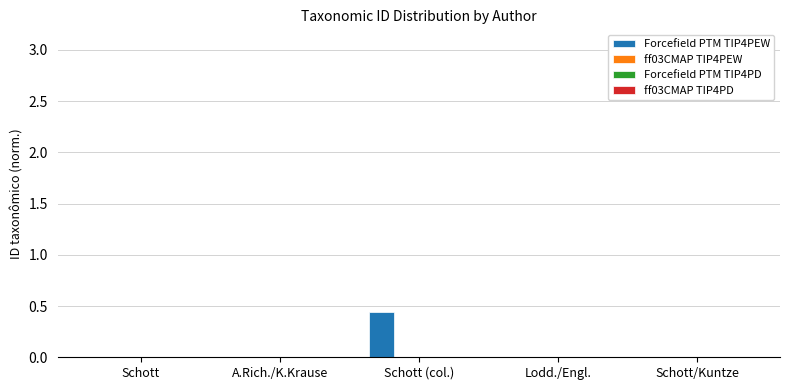

Which category has the highest value in the Forcefield PTM TIP4PEW series?

Schott (col.)